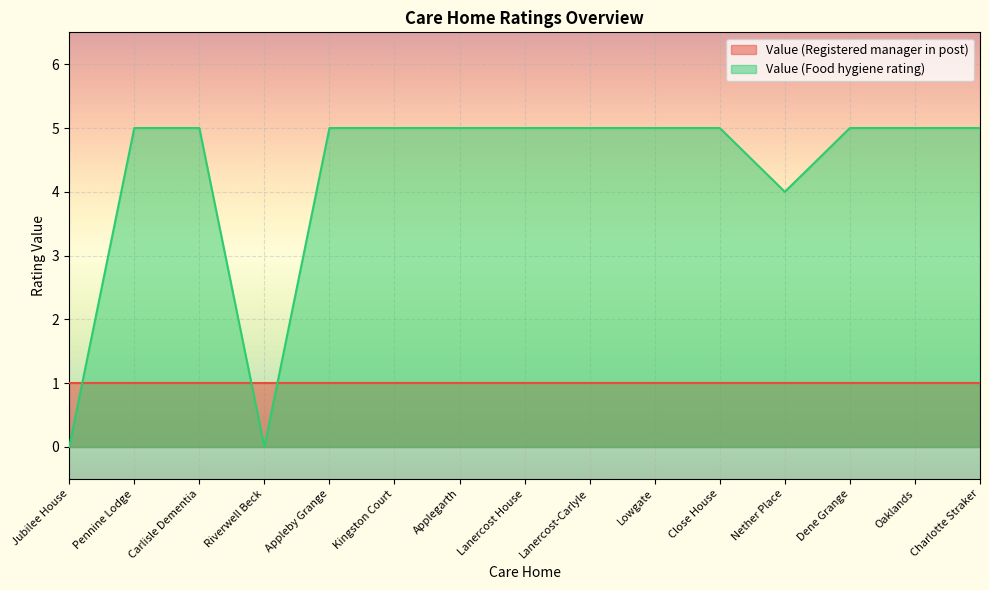

True or false: the data shows 5 at Lanercost-Carlyle.

True